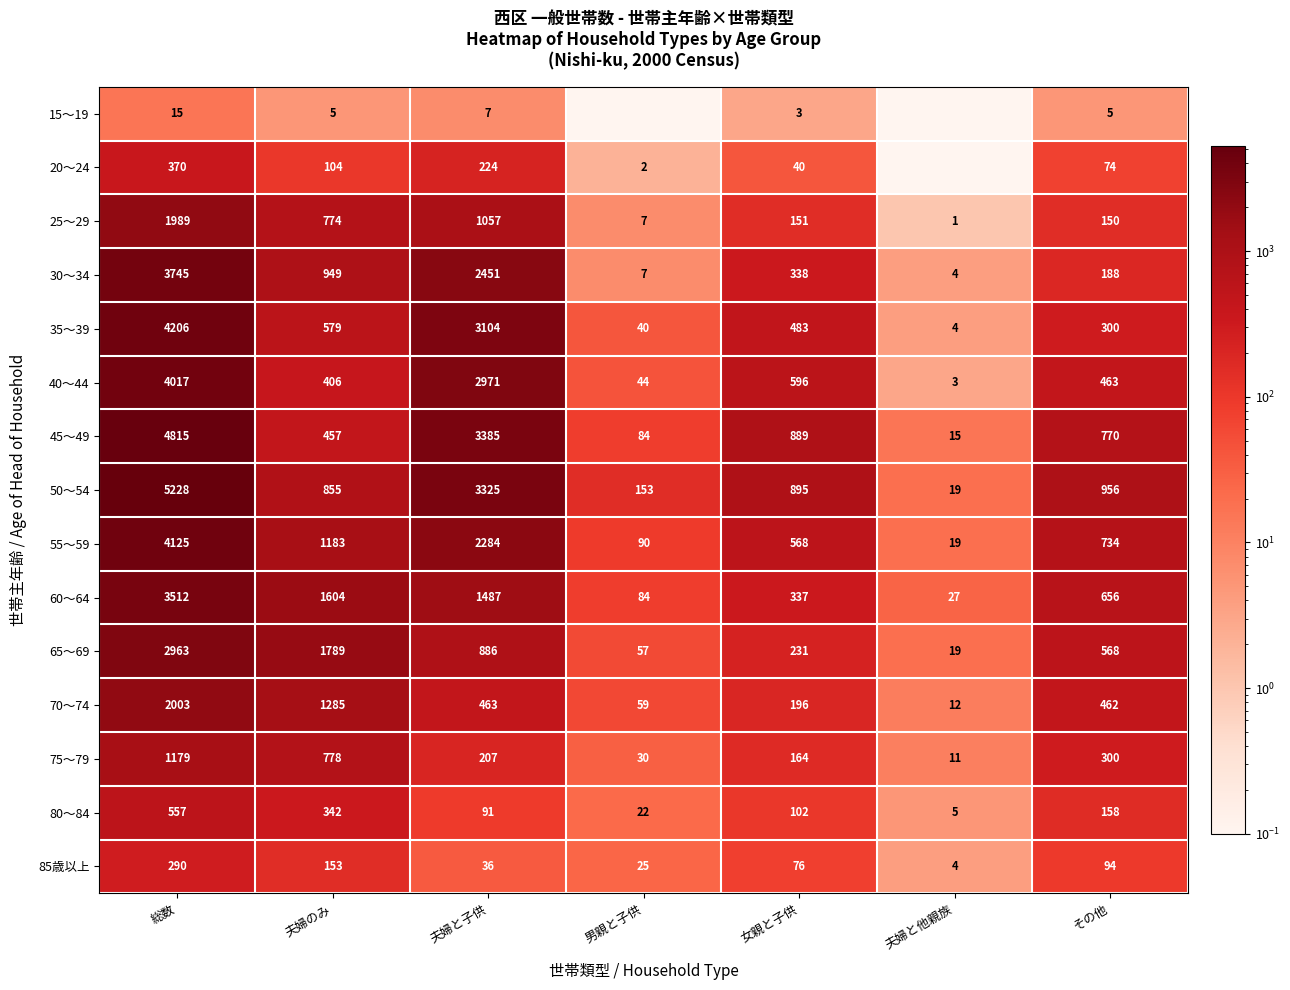

What is the average value of the 85歳以上 series?

96.9